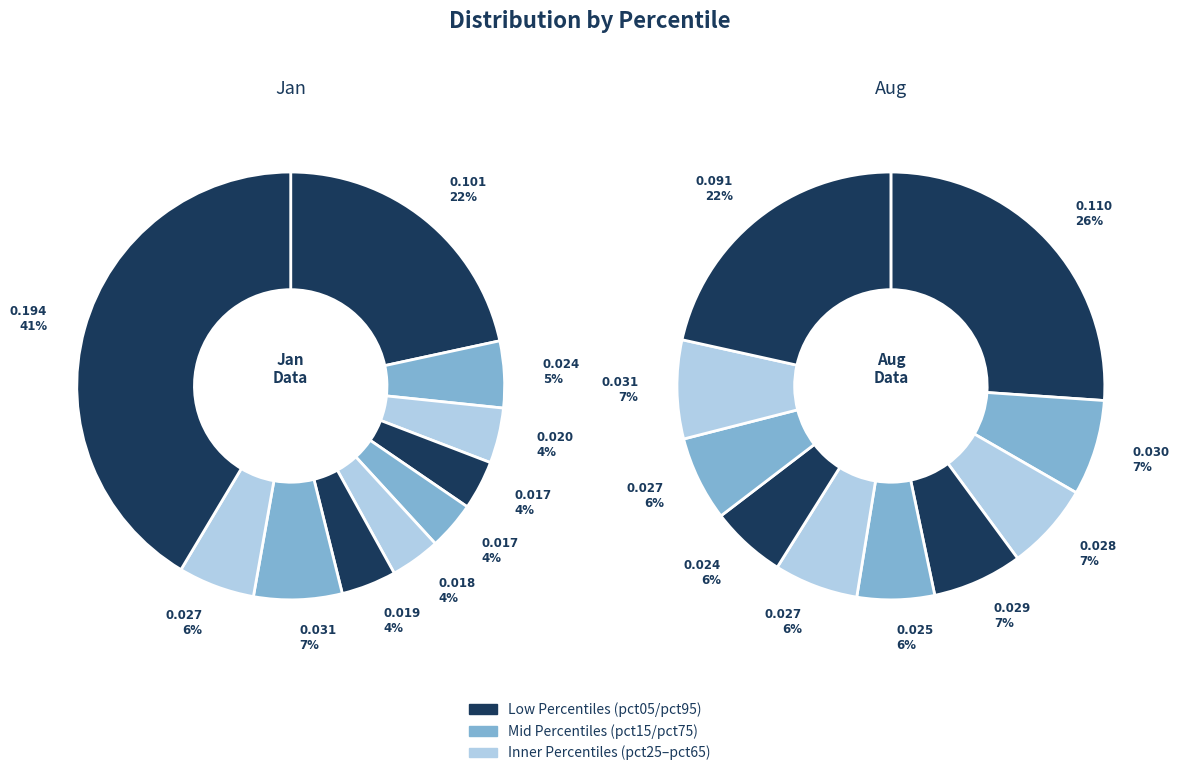

Does pct95 represent more than half of the total?

No